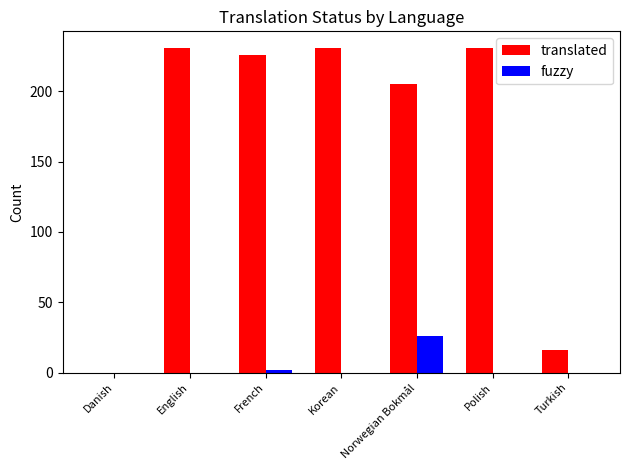

How many data points does each series have?

7